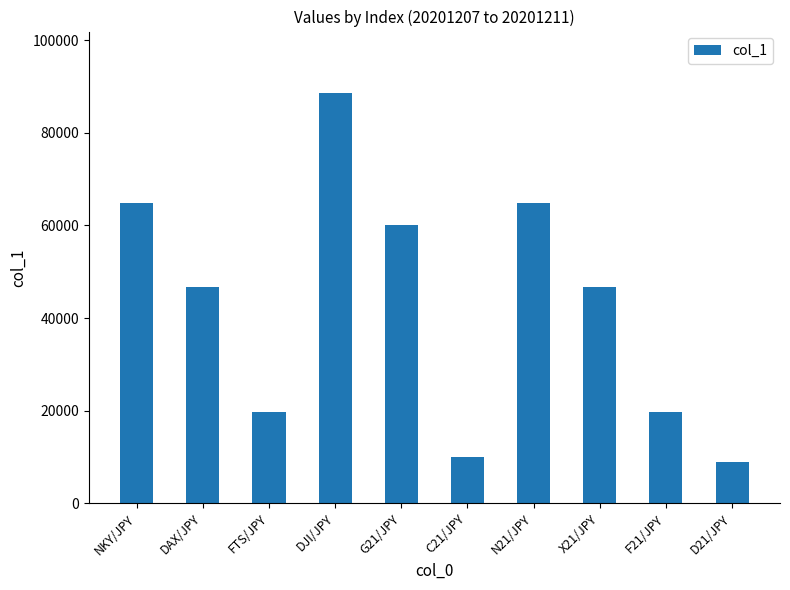

What is the approximate value at F21/JPY?

19680